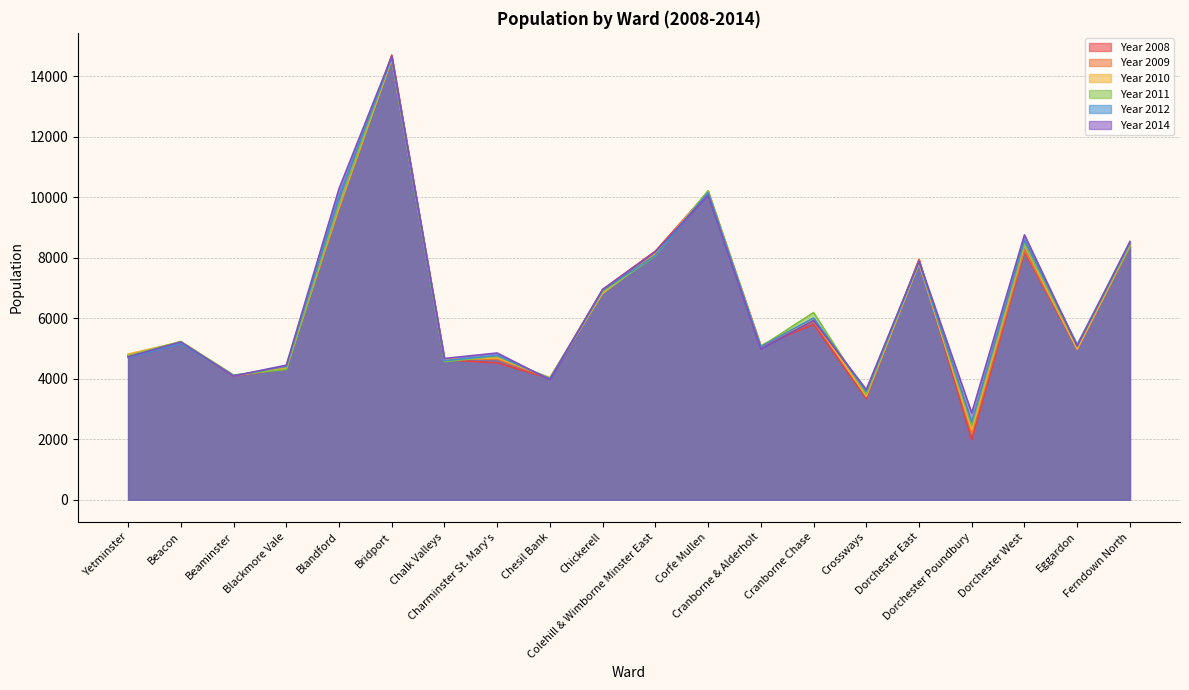

What is the label of the 13th point from the right?

Charminster St. Mary's